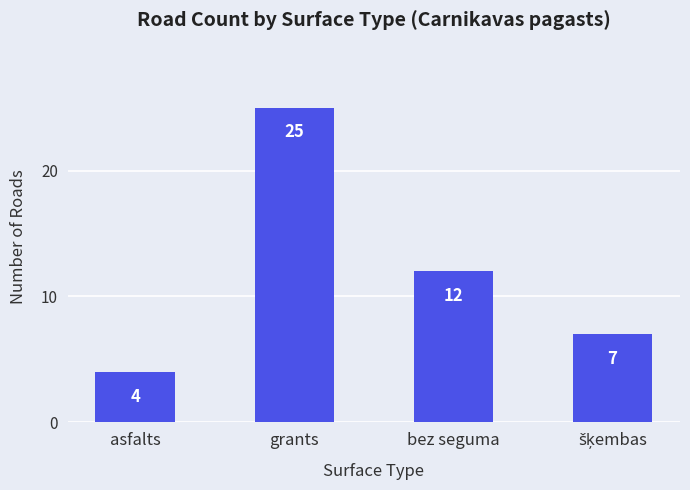

What is the average value?

12